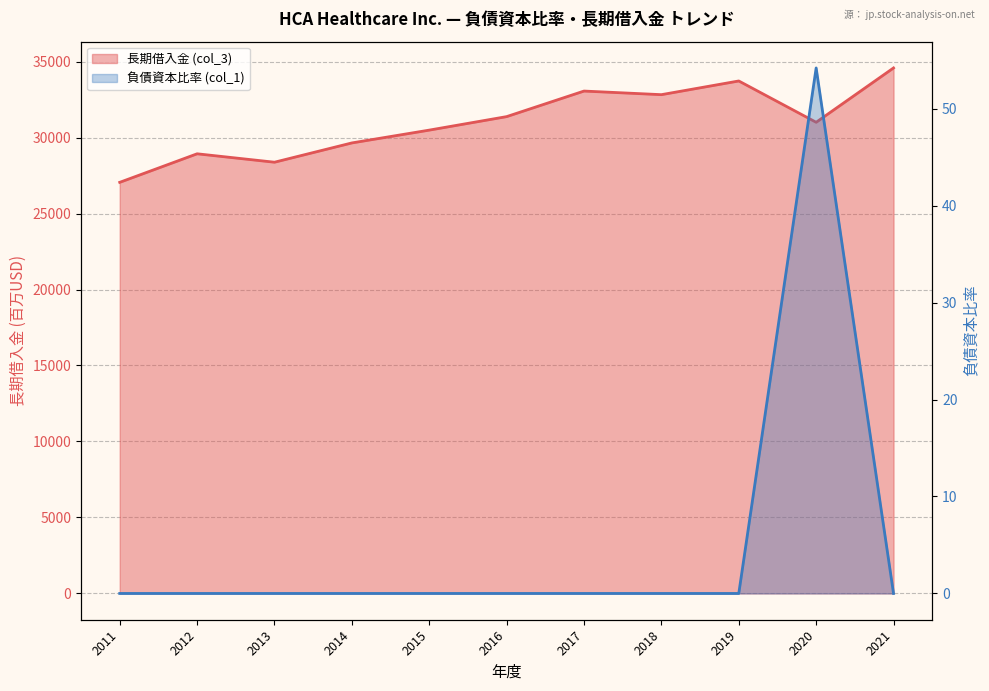

What is the average value of the 負債資本比率 (col_1) series?

4.9